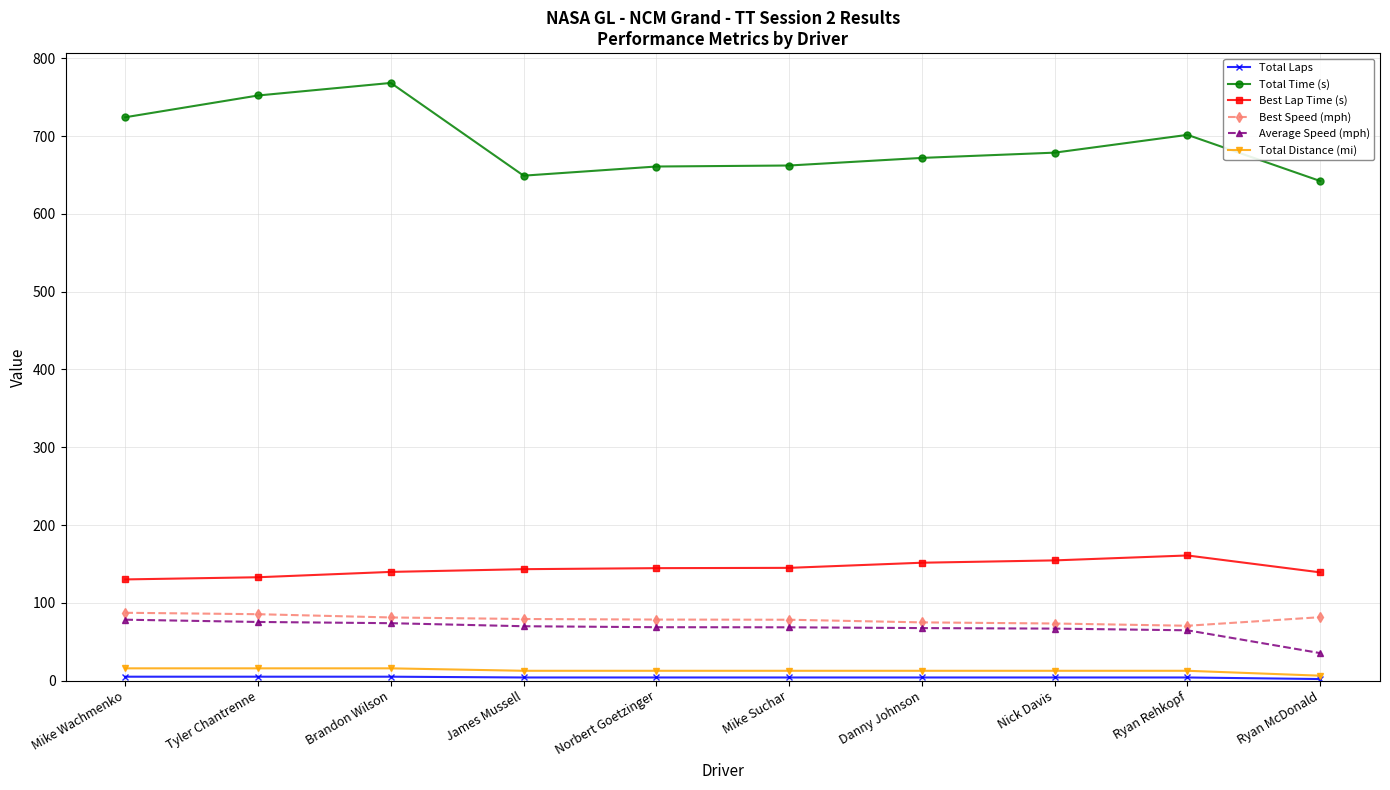

Which series has the largest total across all categories?

Total Time (s)